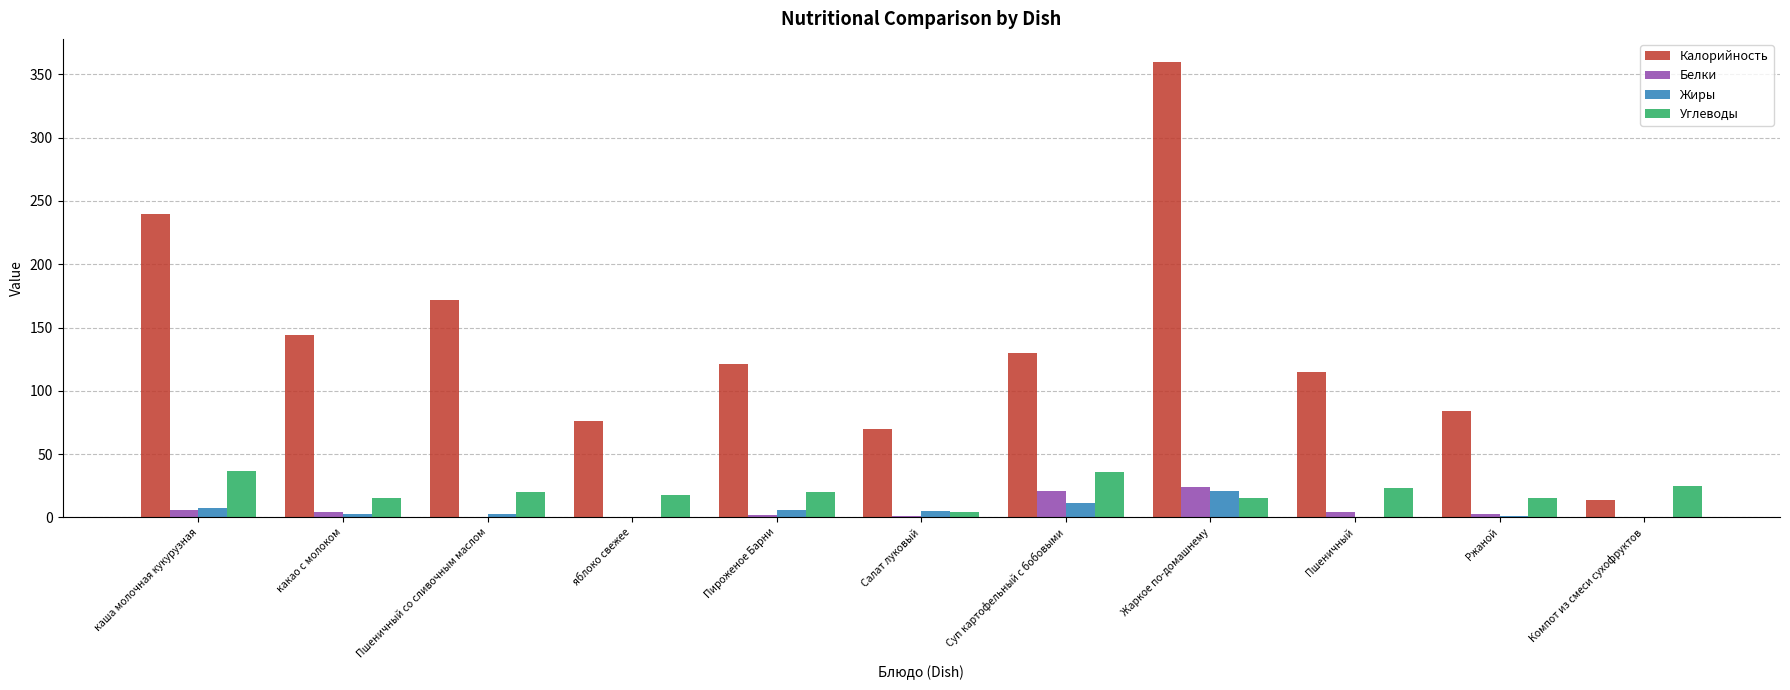

At which category is the sum across all series the highest?

Жаркое по-домашнему